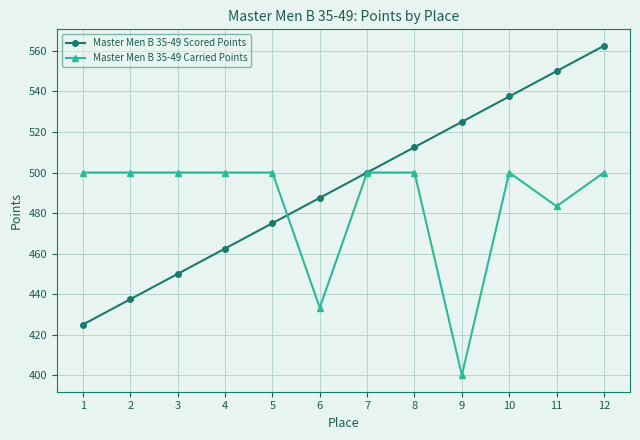

What is the spread (max minus min) of values at 10?

37.5